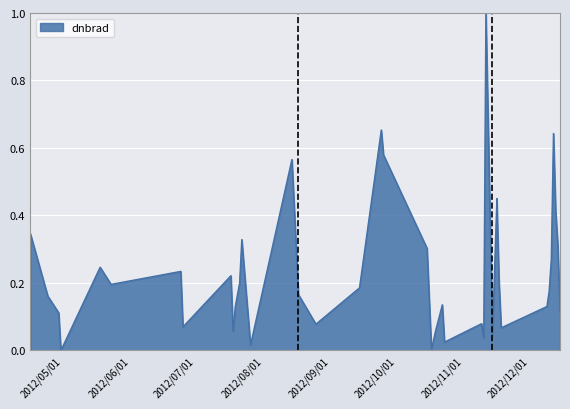

How many values exceed 0?

39